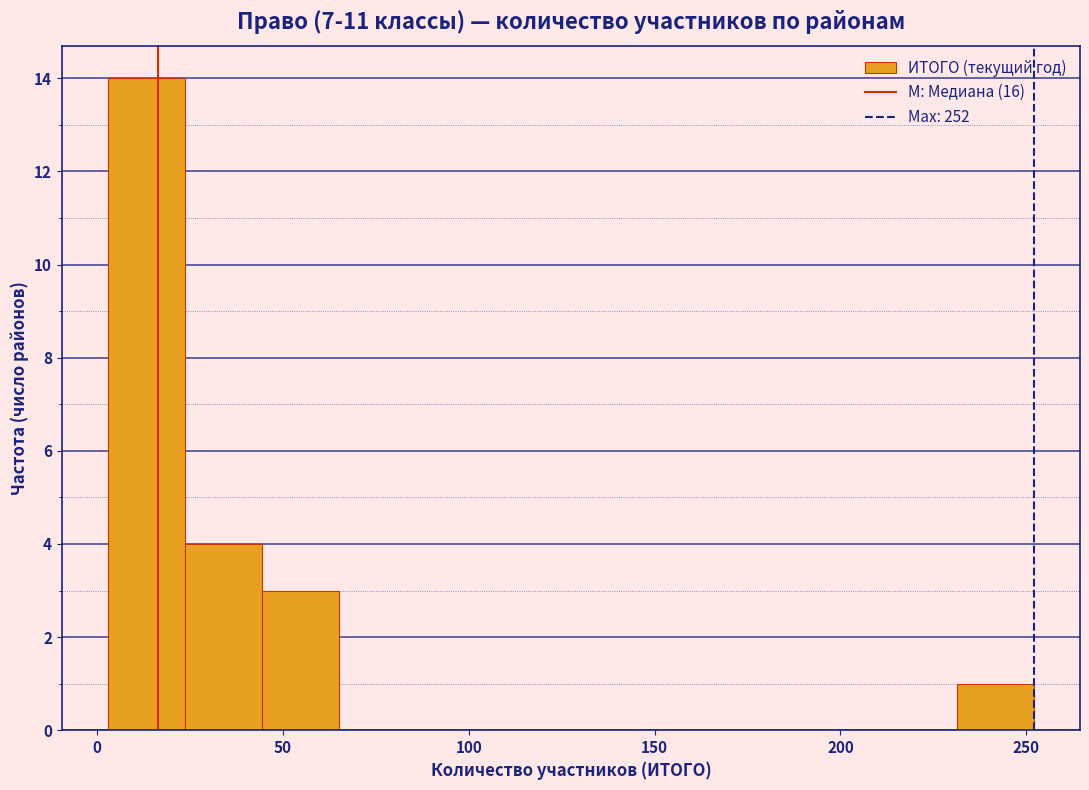

Reading left to right, transcribe this chart: for each bar, give the range it covers on the x-axis and its height. Neither the bar edges nor the heights are printed on the chart, so give them approximately, as read against the axes.

5 to 25: 14
25 to 45: 4
45 to 65: 3
65 to 85: 0
85 to 105: 0
105 to 130: 0
130 to 150: 0
150 to 170: 0
170 to 190: 0
190 to 210: 0
210 to 230: 0
230 to 250: 1